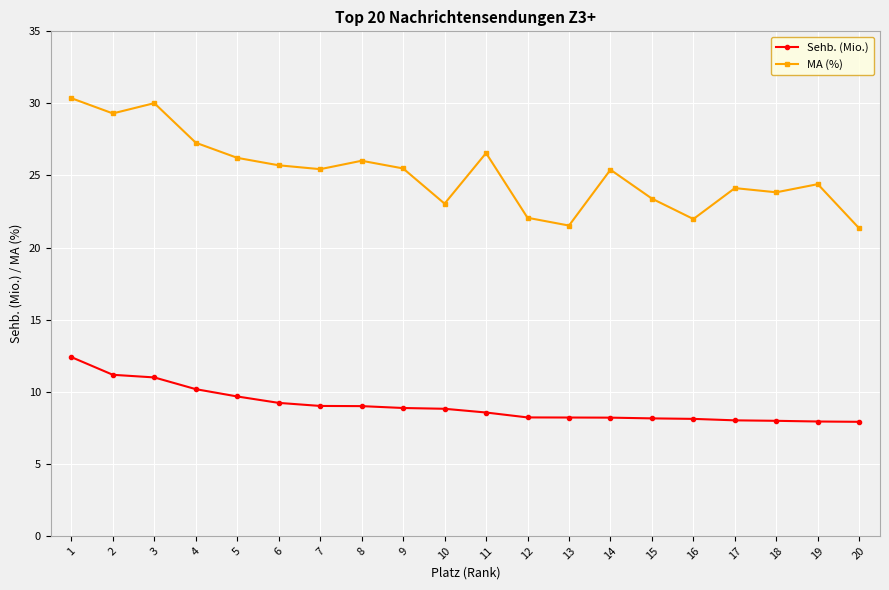

The Sehb. (Mio.) series shows 9.7 at 5. True or false?

True